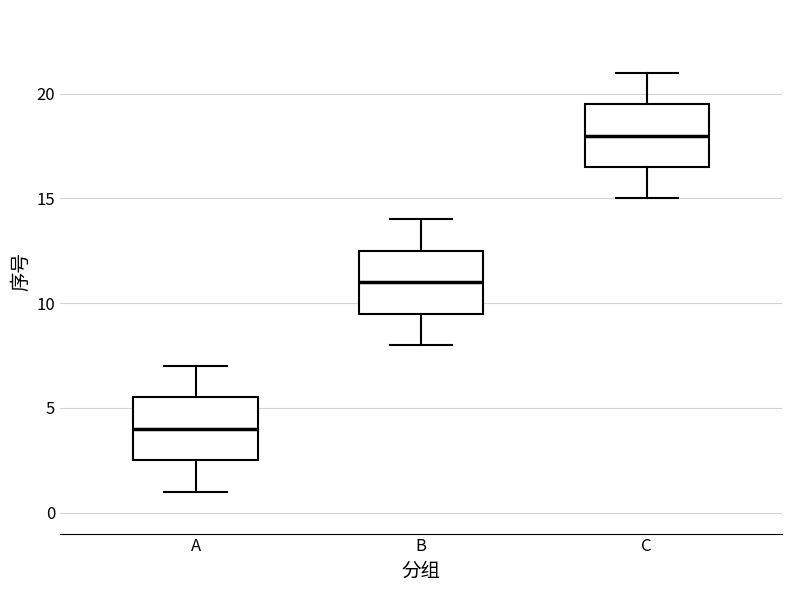

Reading left to right, transcribe this box plot: for each box, give where its median line is, the range the box spans, and where its two whiskers end, as read against the y-axis. The values are not printed on the chart, so give them approximately, as read against the axis.

A: median 4.0, box 2.5 to 5.5, whiskers 1.0 to 7.0
B: median 11.0, box 9.5 to 12.5, whiskers 8.0 to 14.0
C: median 18.0, box 16.5 to 19.5, whiskers 15.0 to 21.0